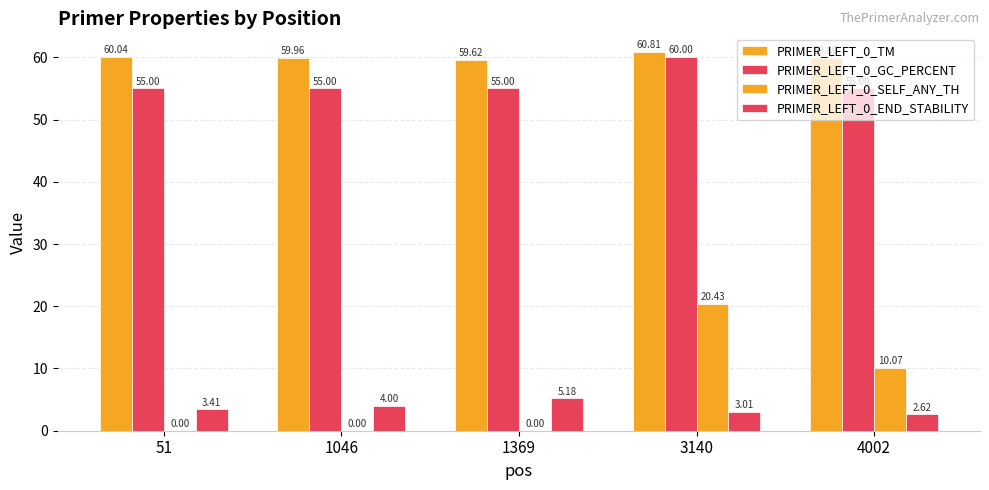

How many series are shown in this chart?

4